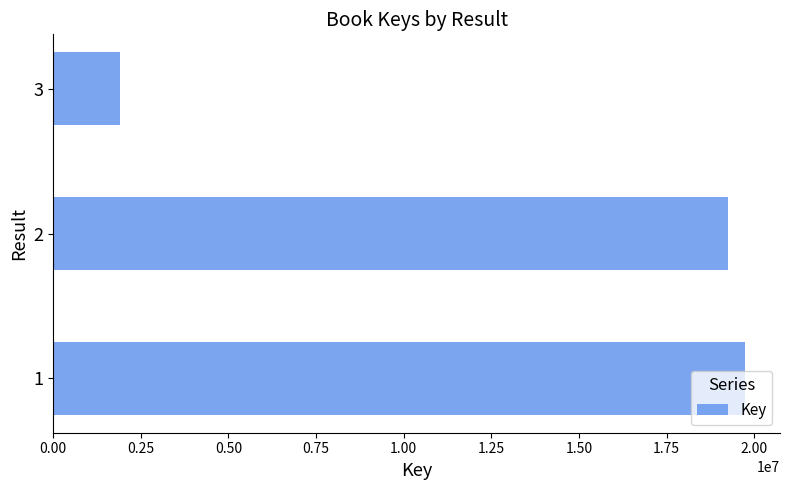

What is the greatest value displayed?

19750563